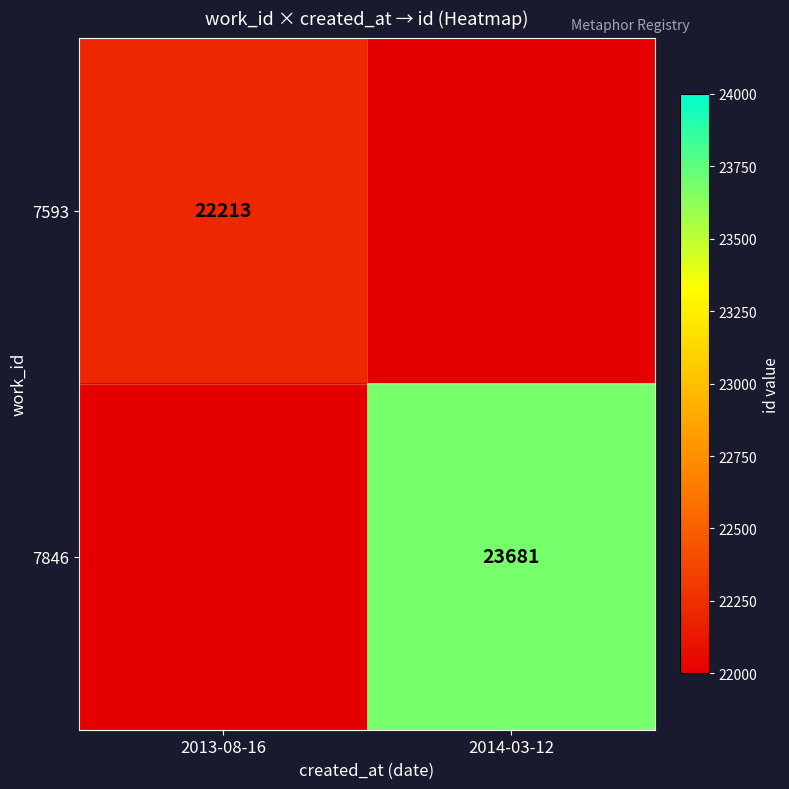

The 7593 series shows 13550 at 2013-08-16. True or false?

False